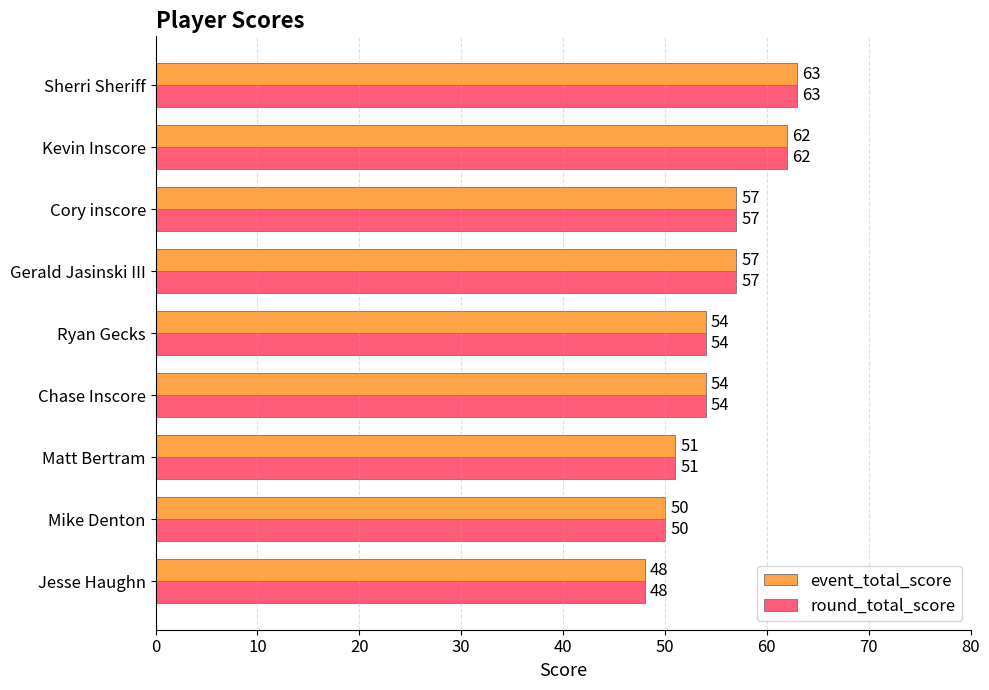

The value of event_total_score at Ryan Gecks is 22. True or false?

False